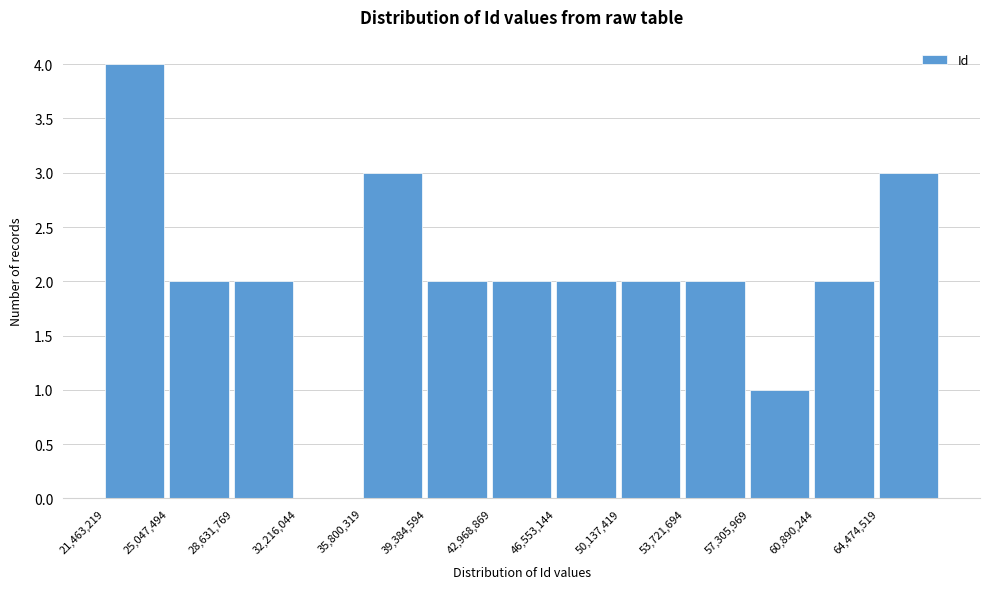

Which range on the x-axis has the tallest bar?

21500000 to 25000000